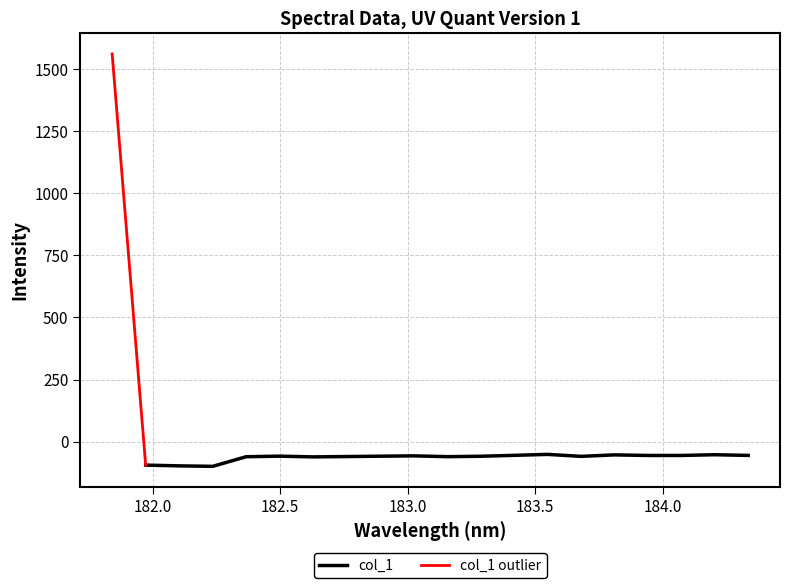

The value at 10 is -31.5. True or false?

False